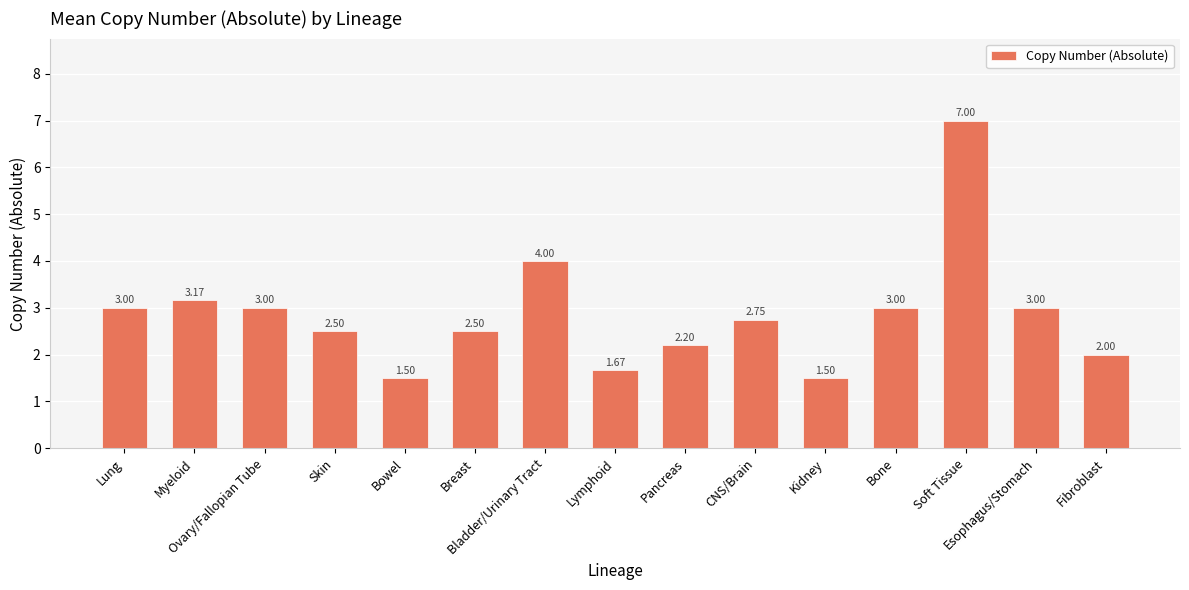

What is the sum of all values?

42.8